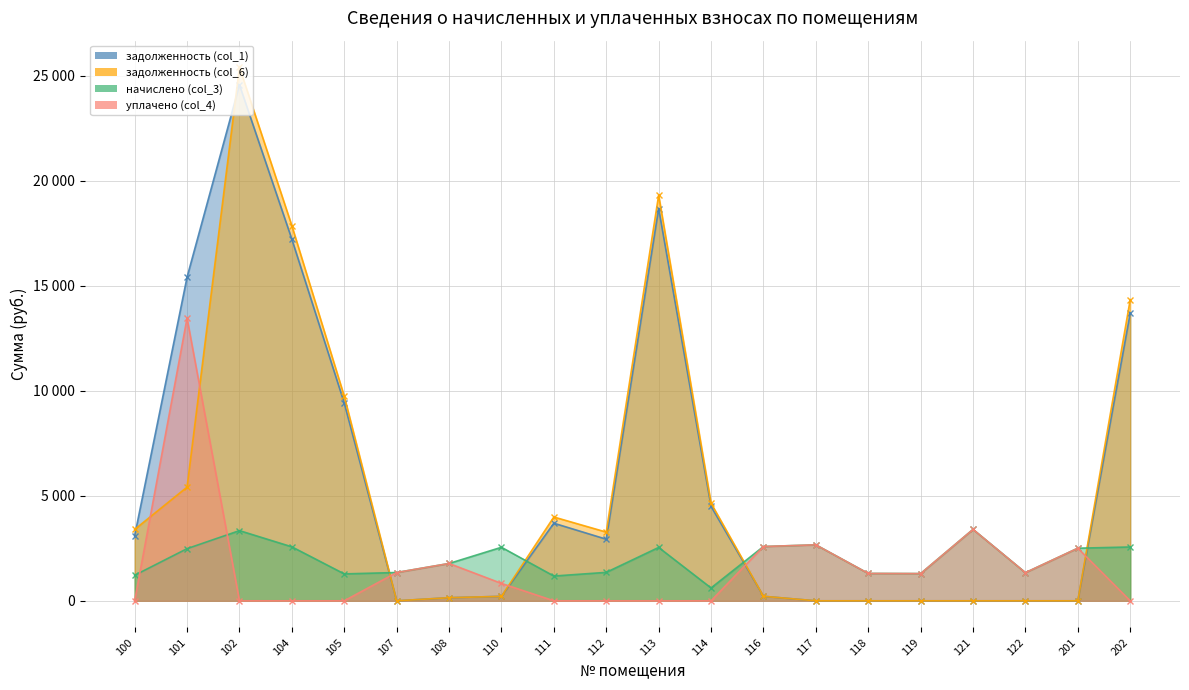

Rank the categories by задолженность (col_1) value from highest to lowest.

102, 113, 104, 101, 202, 105, 114, 111, 100, 112, 116, 110, 108, 107, 117, 118, 119, 121, 122, 201